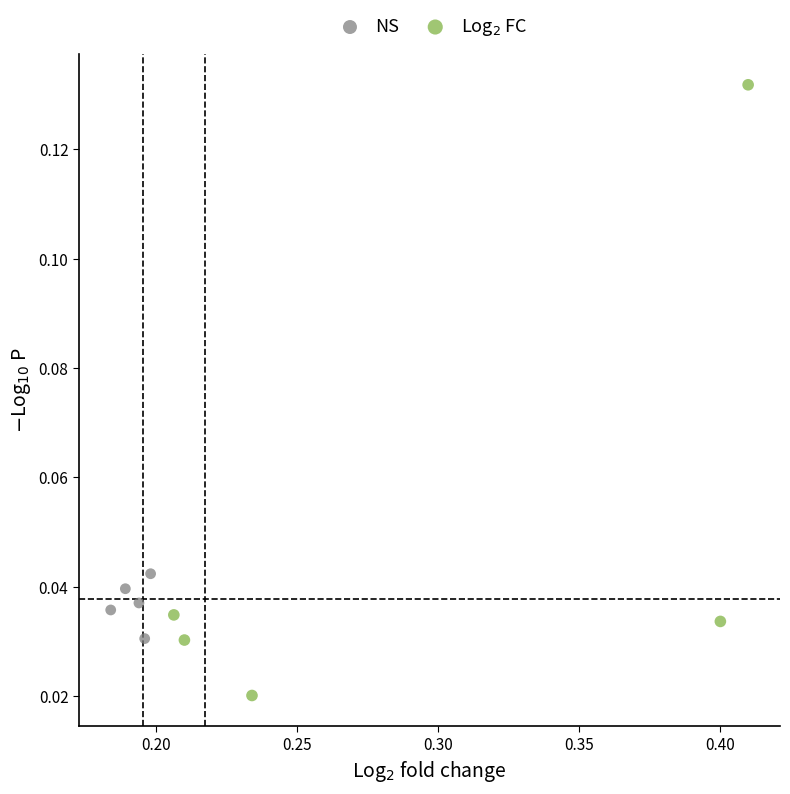

Which series contains the lowest Y value?

Log$_2$ FC